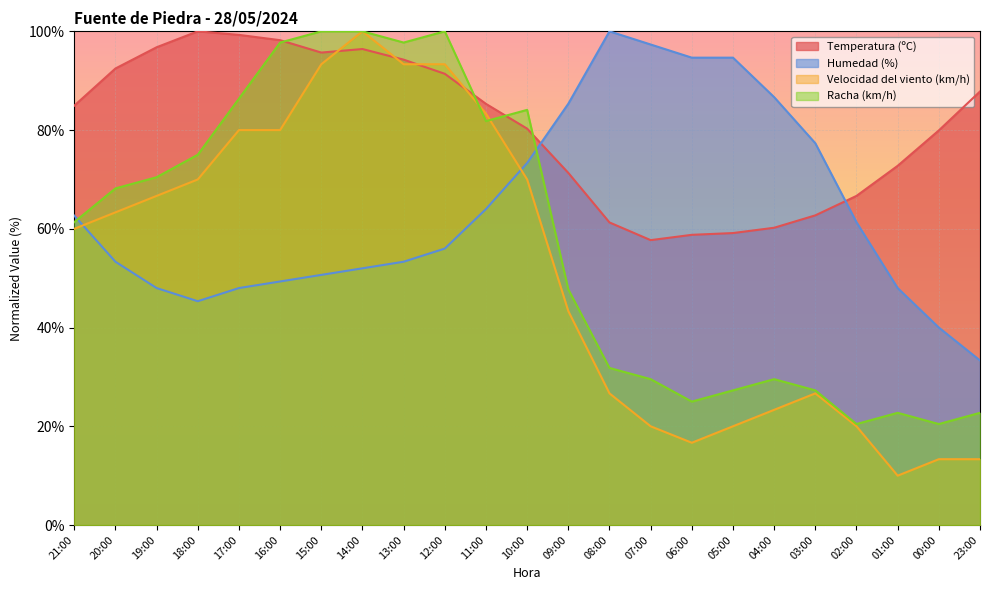

What is the total value across all series at 04:00?

199.8